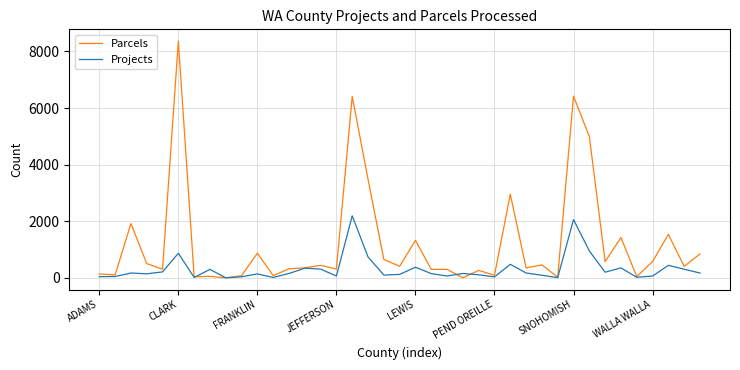

What is the highest value of the Parcels series?

8363